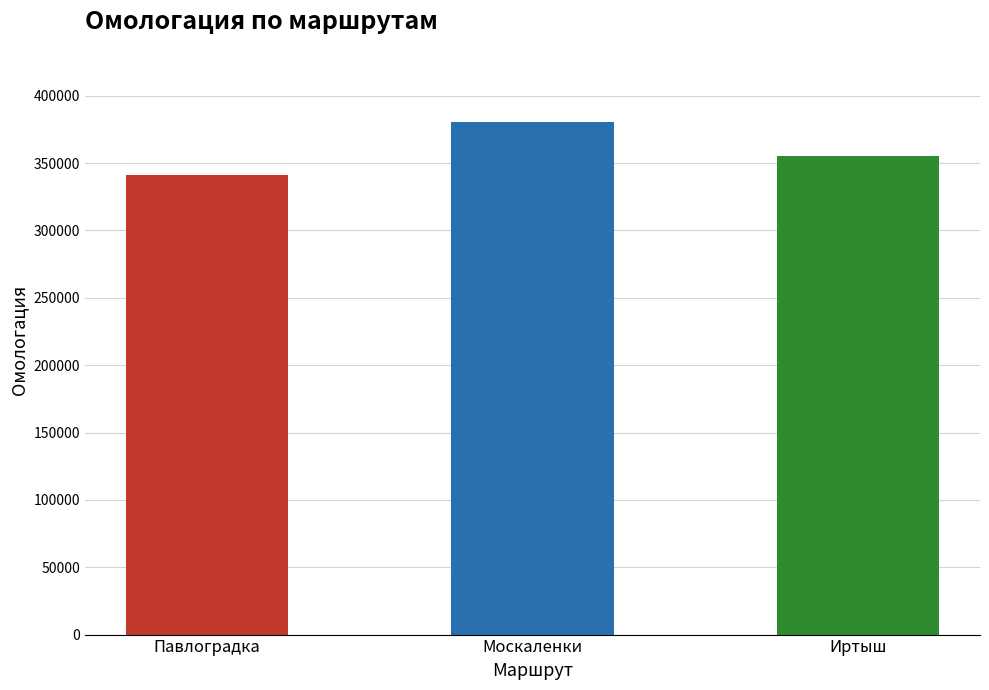

Count the number of data series in this chart.

1